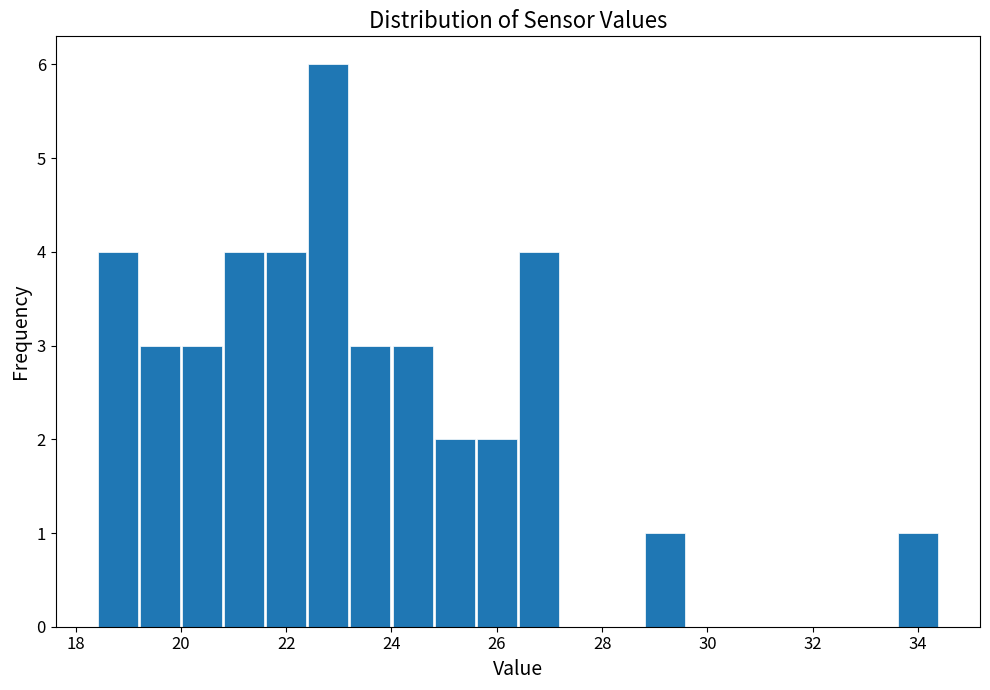

Reading left to right, list every bar in this chart as the range it spans on the x-axis followed by its height. The values are not printed on the chart, so give them approximately, as read against the axis.

18.4 to 19.2: 4
19.2 to 20.0: 3
20.0 to 20.8: 3
20.8 to 21.6: 4
21.6 to 22.4: 4
22.4 to 23.2: 6
23.2 to 24.0: 3
24.0 to 24.8: 3
24.8 to 25.6: 2
25.6 to 26.4: 2
26.4 to 27.2: 4
27.2 to 28.0: 0
28.0 to 28.8: 0
28.8 to 29.6: 1
29.6 to 30.4: 0
30.4 to 31.2: 0
31.2 to 32.0: 0
32.0 to 32.8: 0
32.8 to 33.6: 0
33.6 to 34.4: 1